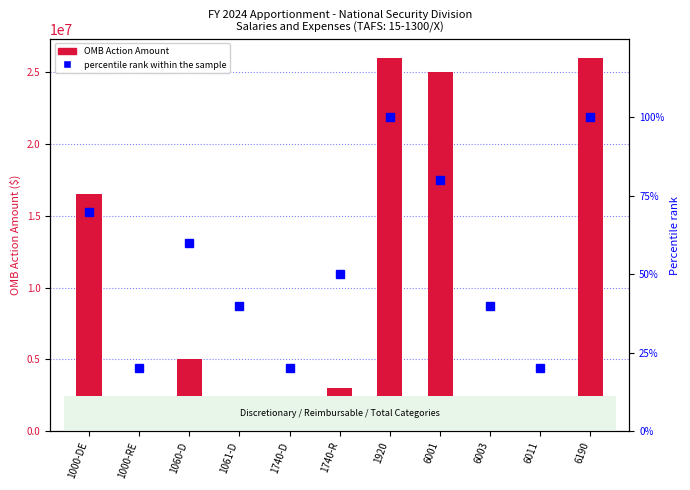

At which category does the chart reach its peak across all series?

1920